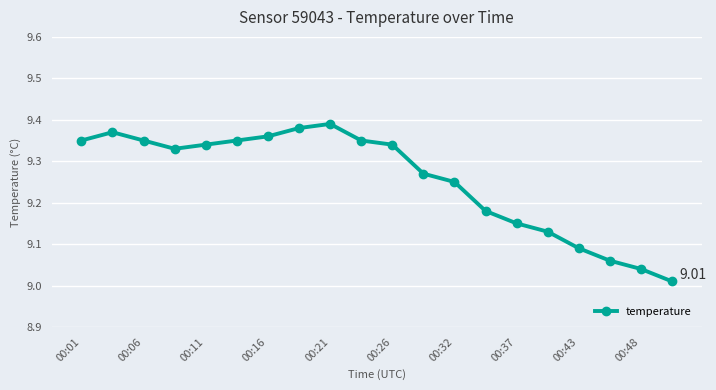

True or false: the data has more than 0 interior local peaks.

True